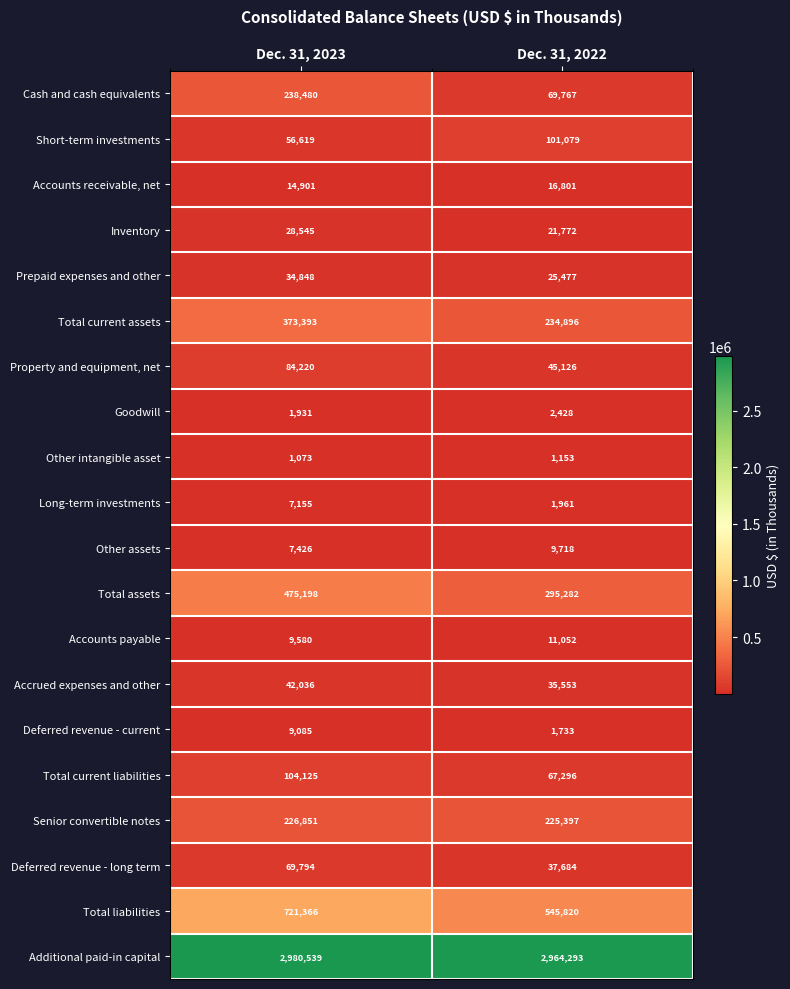

Rank the series at Dec. 31, 2022 from lowest to highest value.

Other intangible asset, Deferred revenue - current, Long-term investments, Goodwill, Other assets, Accounts payable, Accounts receivable, net, Inventory, Prepaid expenses and other, Accrued expenses and other, Deferred revenue - long term, Property and equipment, net, Total current liabilities, Cash and cash equivalents, Short-term investments, Senior convertible notes, Total current assets, Total assets, Total liabilities, Additional paid-in capital